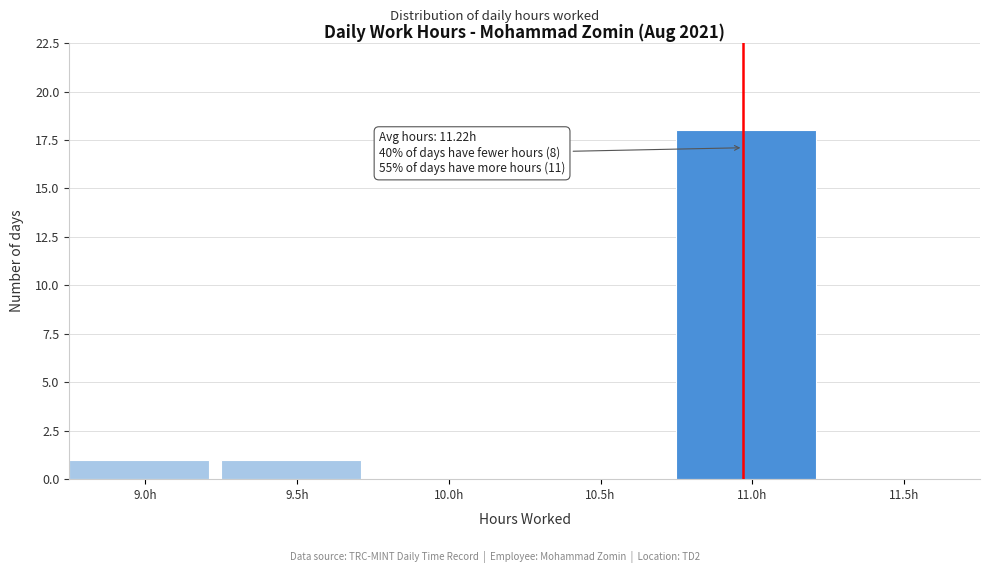

Reading left to right, list all the values displayed in this chart.

9.0h=1	9.5h=1	10.0h=0	10.5h=0	11.0h=18	11.5h=0